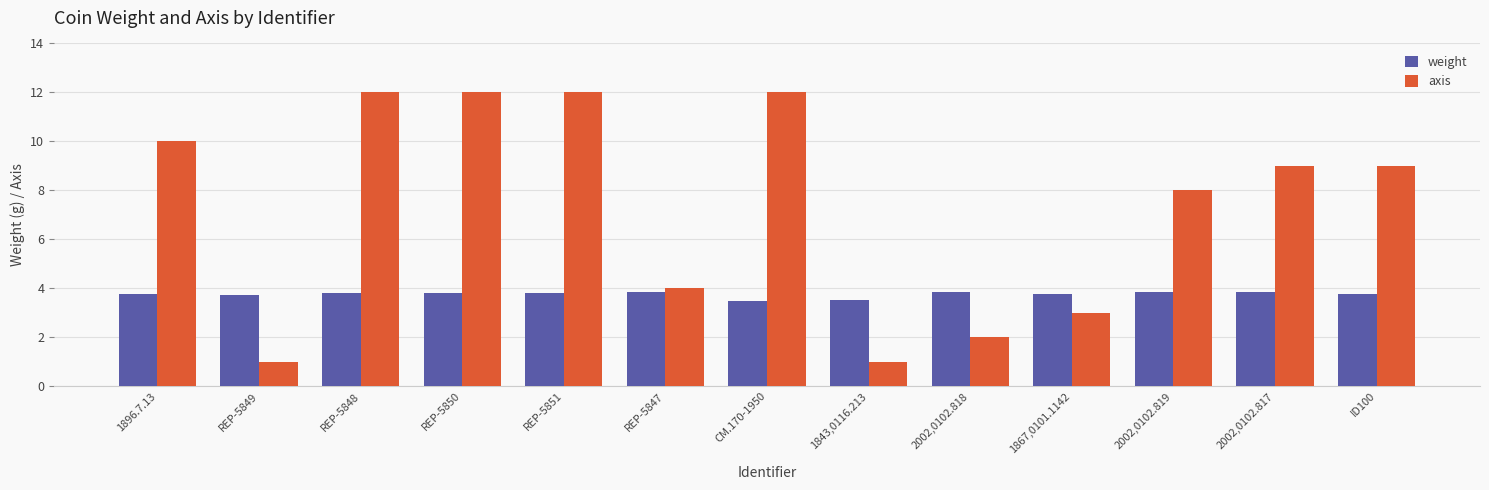

Rank the series by their average value, from lowest to highest.

weight, axis